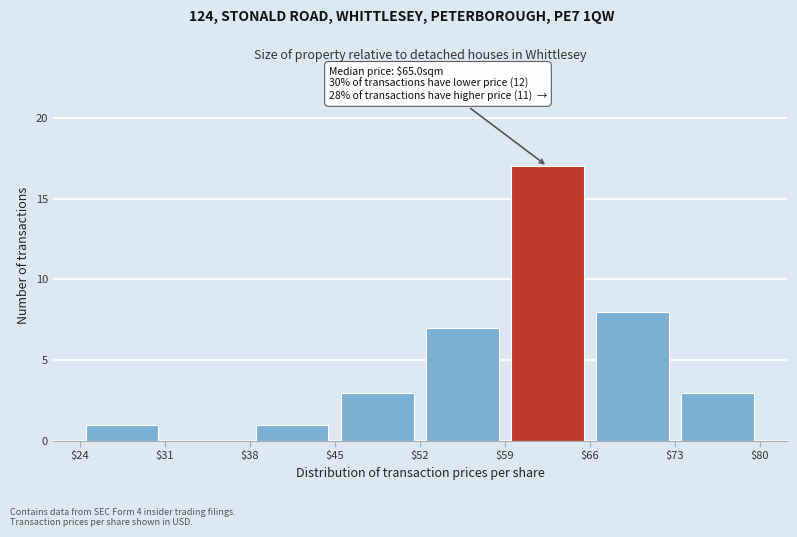

Over which range of the x-axis is the bar tallest?

$59 to $66